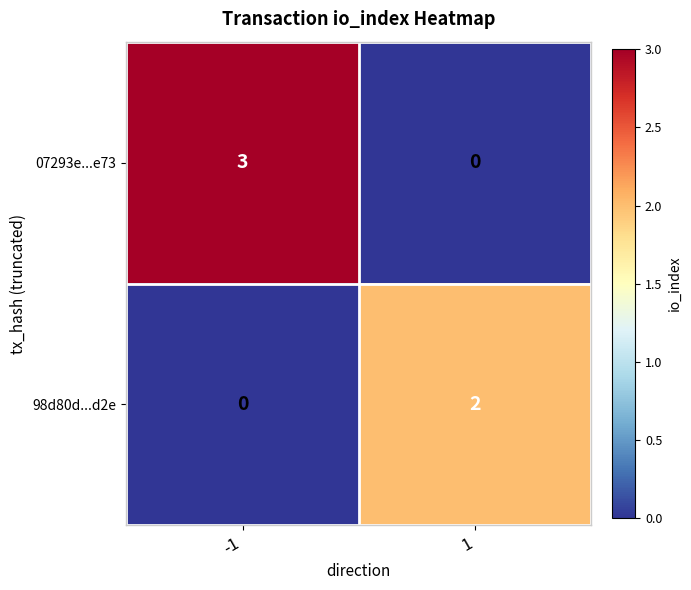

Rank the categories by 07293e...e73 value from highest to lowest.

-1, 1